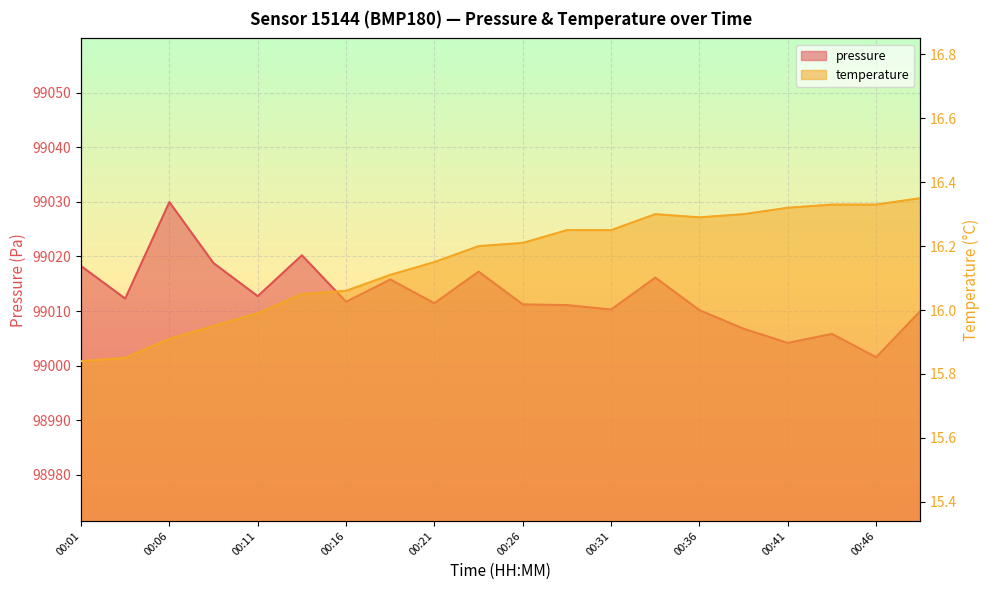

Where does the temperature series first go above 16?

00:13